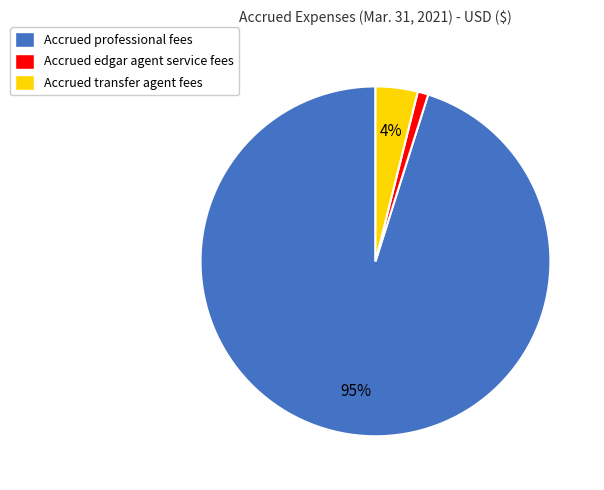

Which slice is the largest?

Accrued professional fees